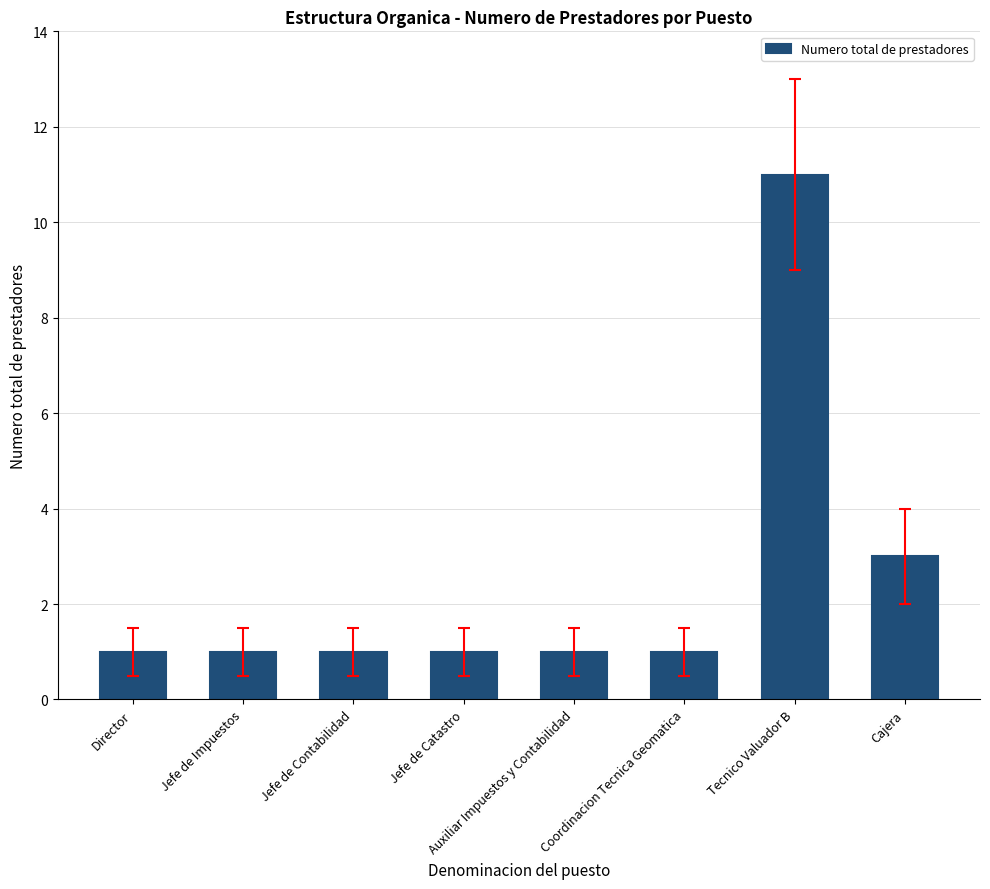

At which category does the chart reach its peak across all series?

Tecnico Valuador B